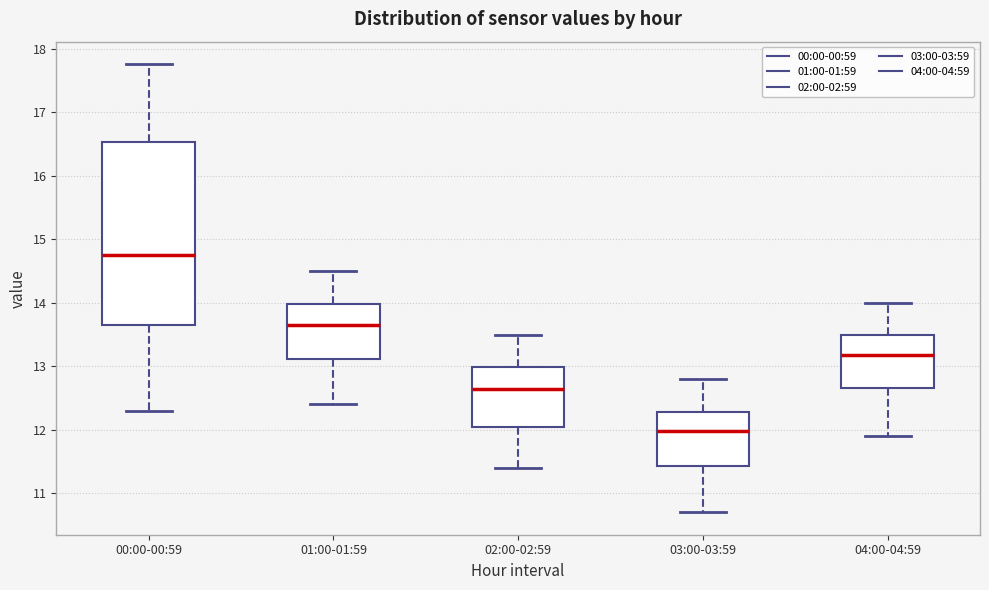

Reading left to right, read every box against the y-axis: the position of its median line, the range the box covers, and the ends of its whiskers. The values are not printed on the chart, so give them approximately, as read against the axis.

00:00-00:59: median 14.7, box 13.7 to 16.5, whiskers 12.3 to 17.8
01:00-01:59: median 13.7, box 13.1 to 14.0, whiskers 12.4 to 14.5
02:00-02:59: median 12.7, box 12.0 to 13.0, whiskers 11.4 to 13.5
03:00-03:59: median 12.0, box 11.4 to 12.3, whiskers 10.7 to 12.8
04:00-04:59: median 13.2, box 12.7 to 13.5, whiskers 11.9 to 14.0